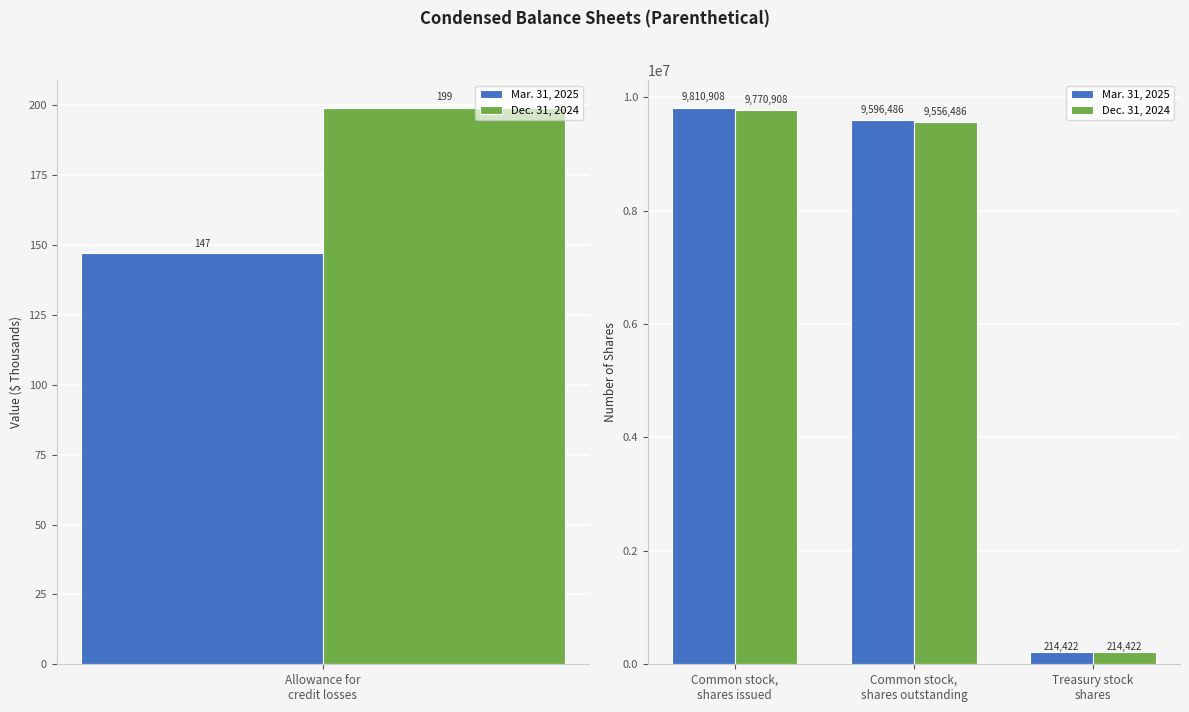

What is the difference between the highest and lowest values at Common stock, shares outstanding?

40000